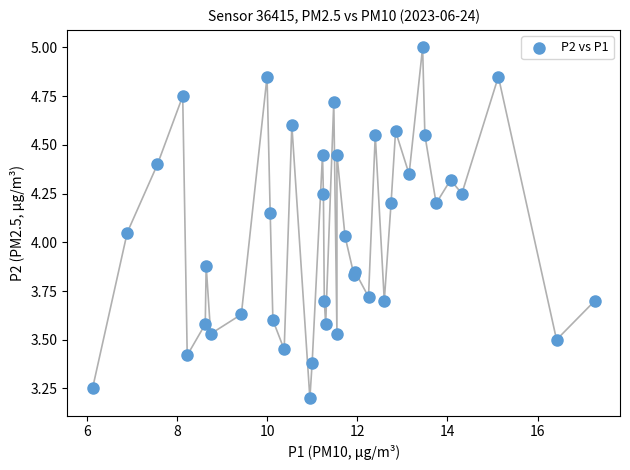

What is the range of X values (max minus min)?

11.1